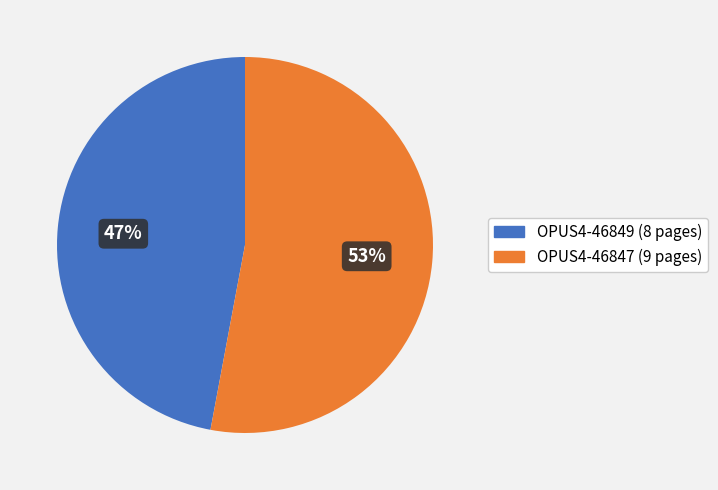

Is it true that OPUS4-46849 is 55% of the pie?

False